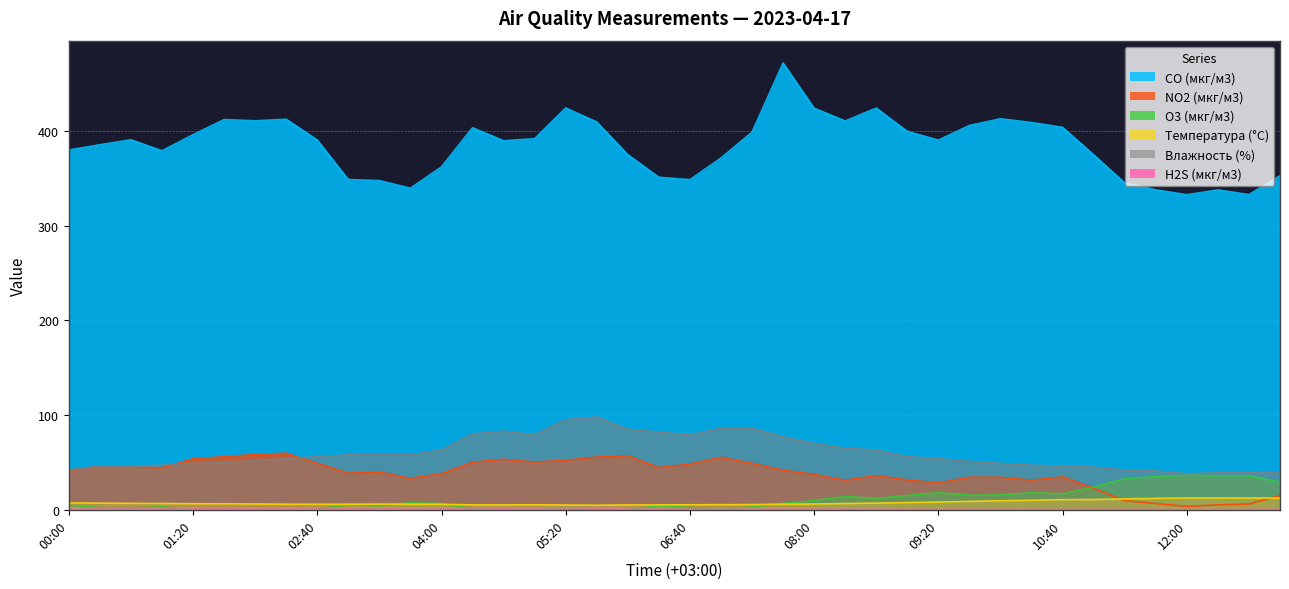

Which has a higher value, 12:40 or 09:40?

09:40